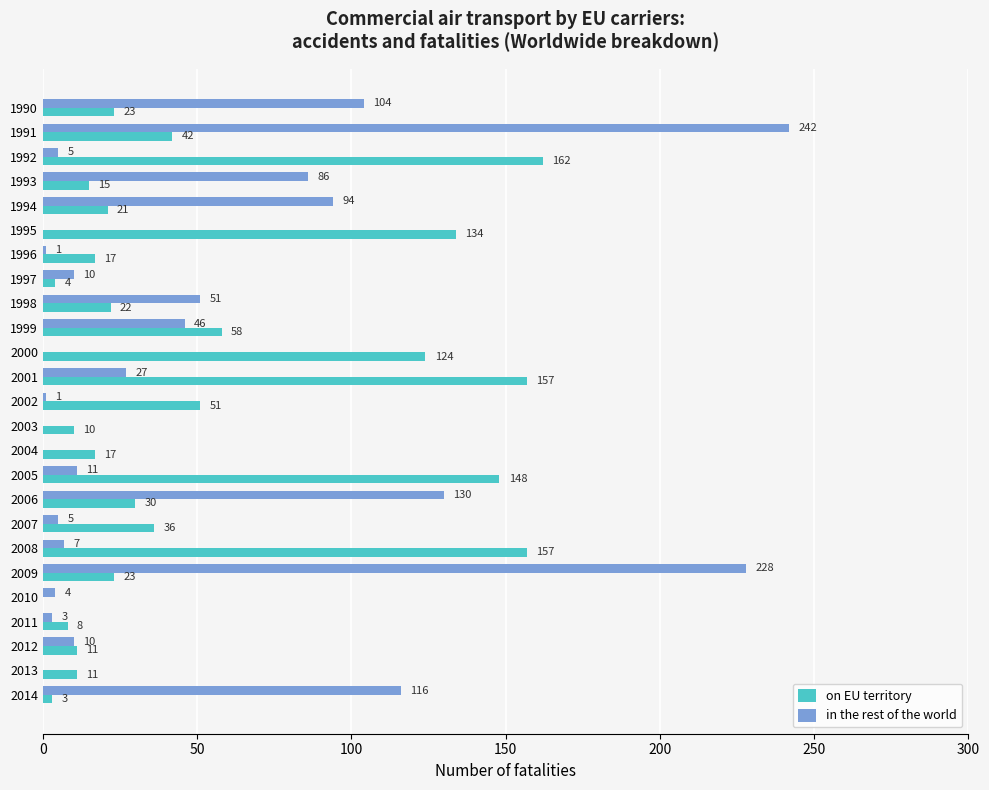

What is the greatest value displayed?

242